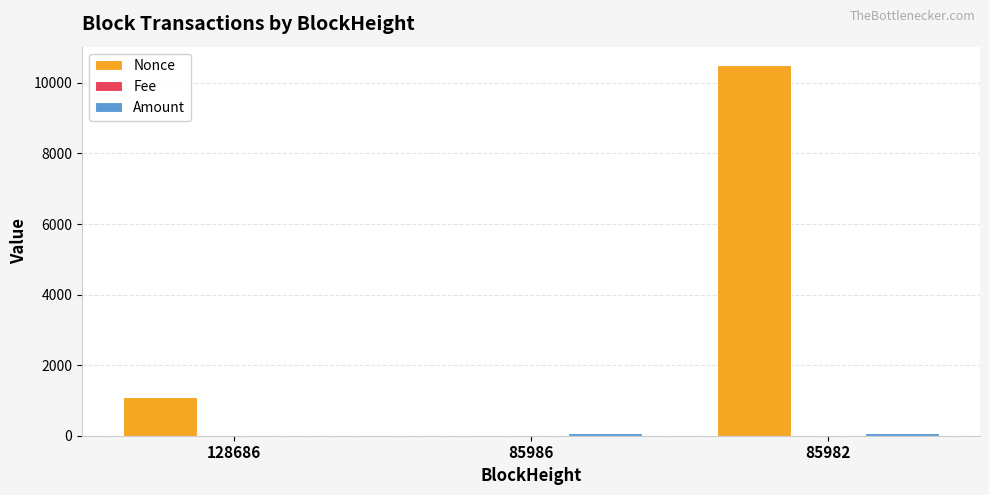

How many groups of bars are there?

3